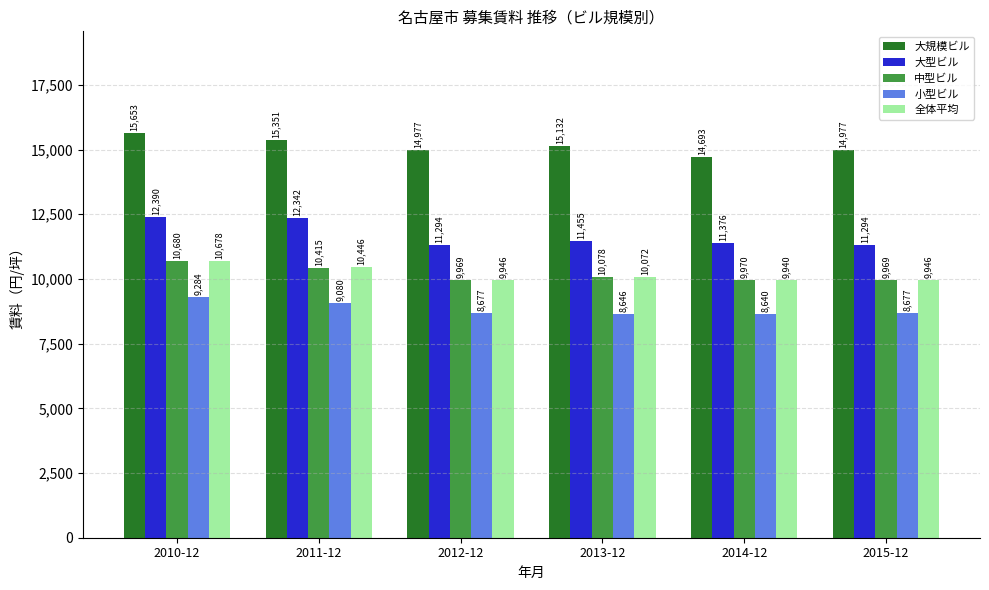

How many values in the 中型ビル series are below 10078?

3